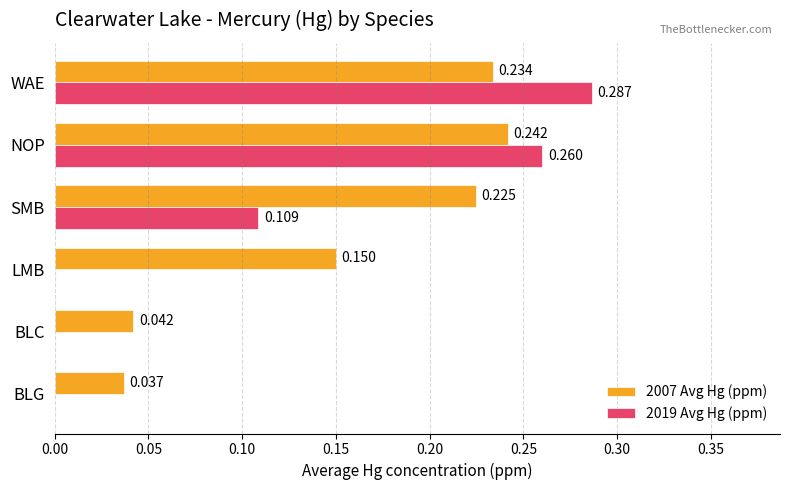

Is the value of 2007 Avg Hg (ppm) at WAE greater than the value of 2019 Avg Hg (ppm) at SMB?

Yes